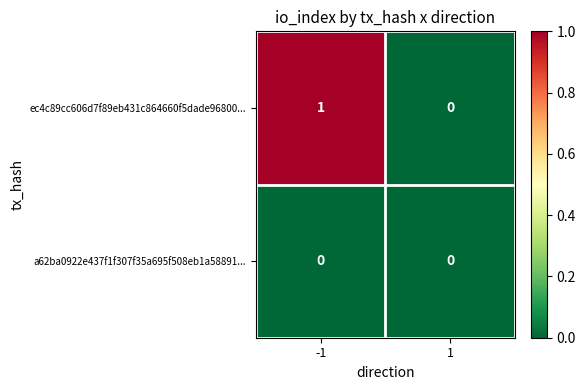

At which category is the sum across all series the highest?

-1